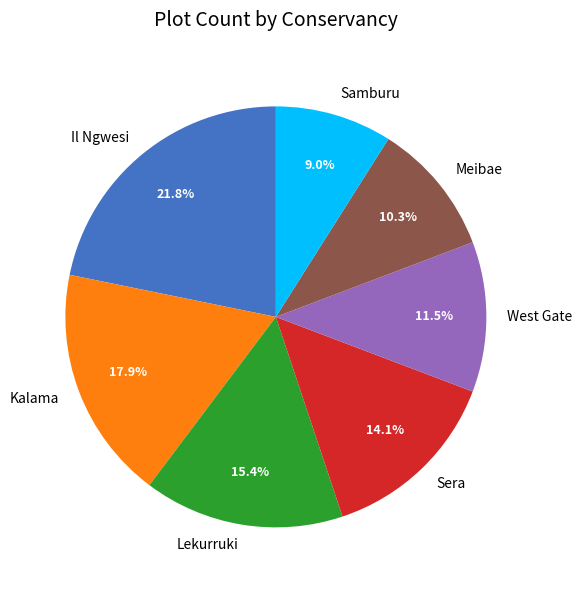

To the nearest percent, what is the combined percentage of Kalama and Il Ngwesi?

40%